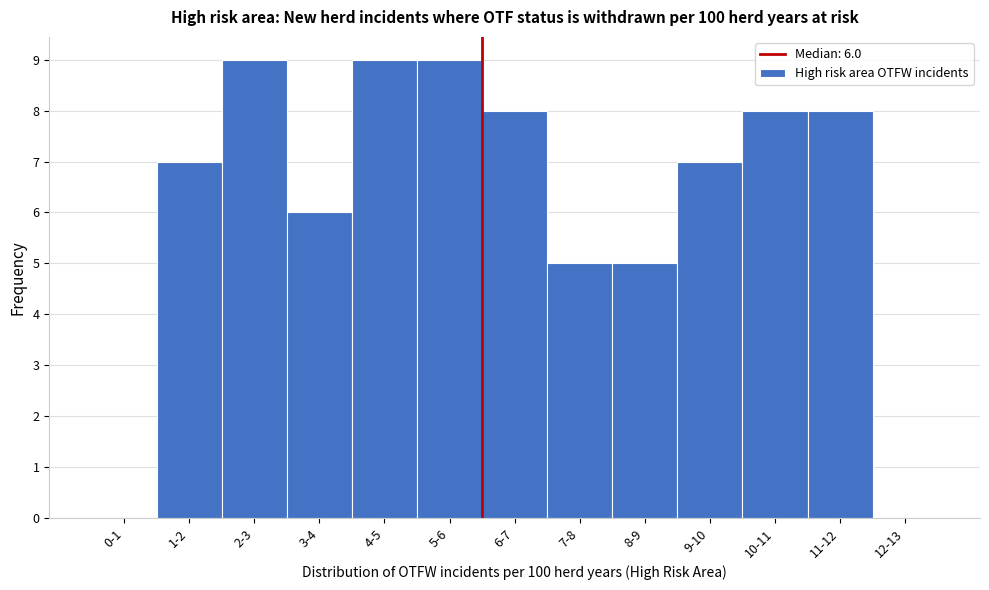

Reading left to right, list all the values displayed in this chart.

0-1=0	1-2=7	2-3=9	3-4=6	4-5=9	5-6=9	6-7=8	7-8=5	8-9=5	9-10=7	10-11=8	11-12=8	12-13=0